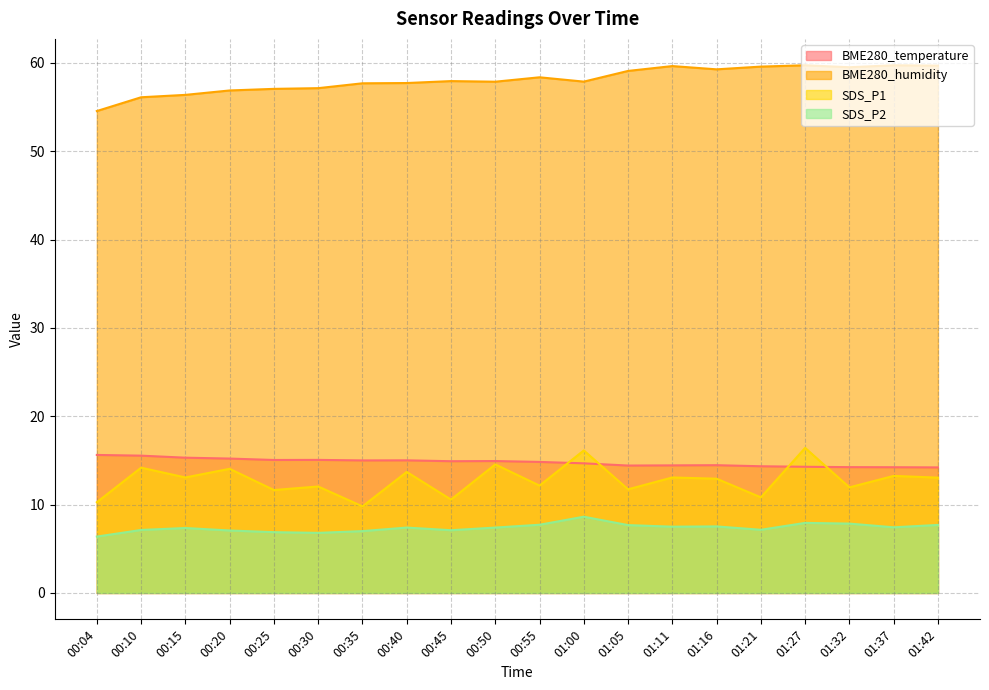

Where is SDS_P2 nearest to the value 7?

00:35